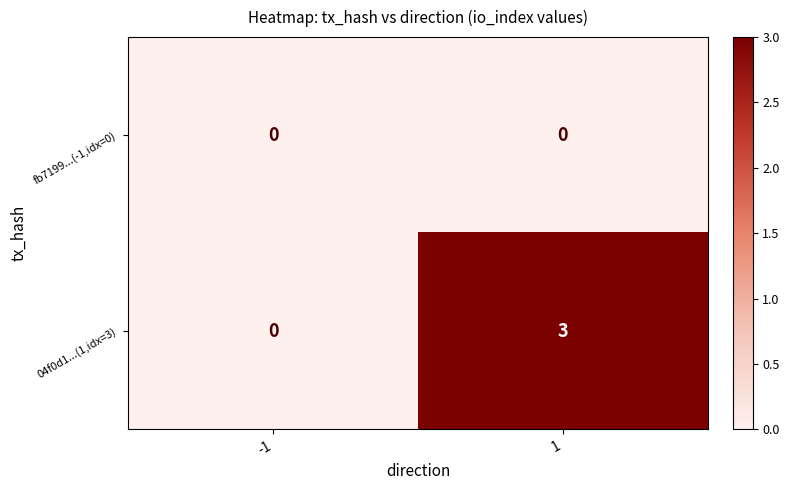

Between -1 and 1, which series saw the biggest shift?

04f0d1...(1,idx=3)